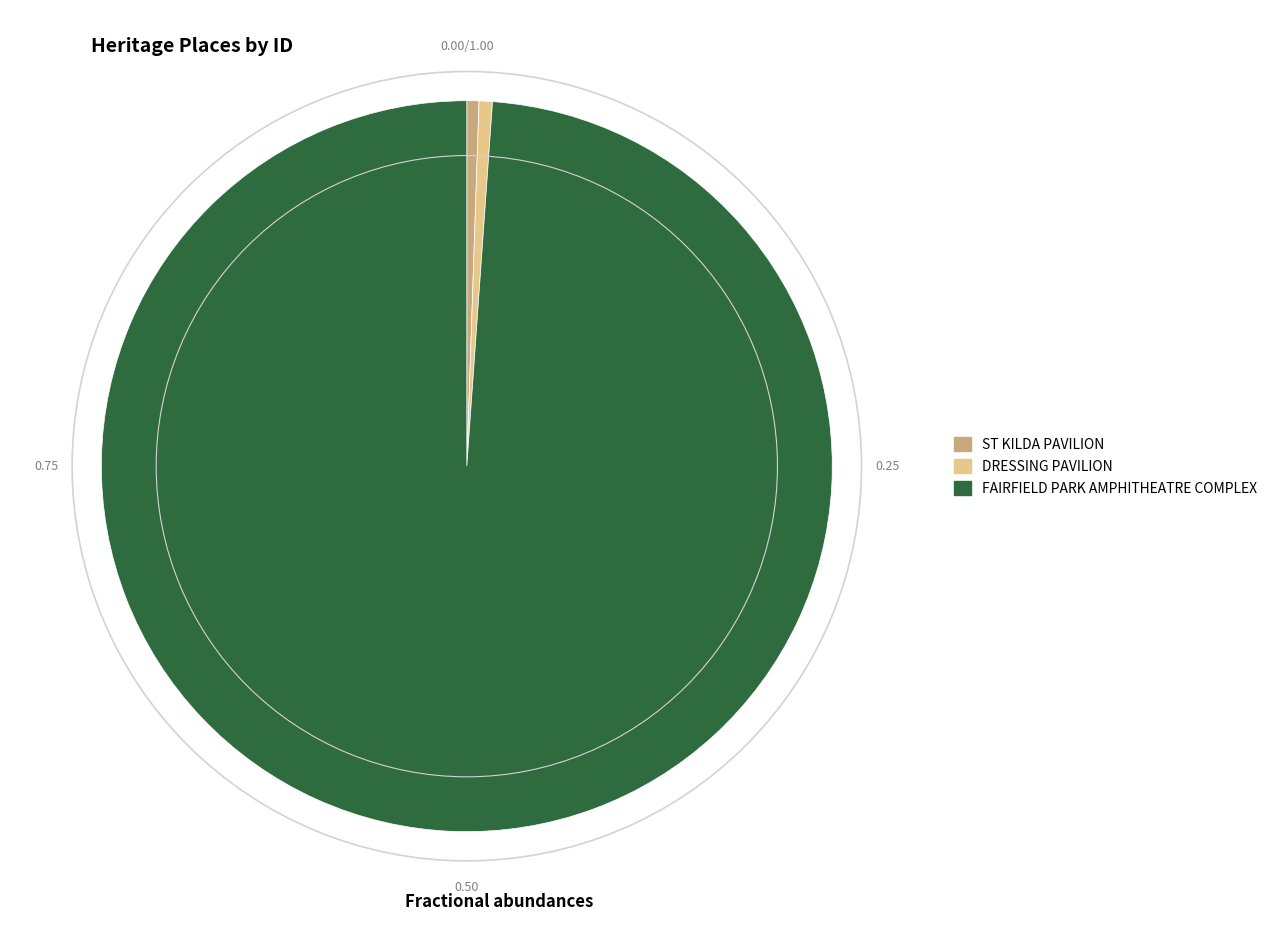

Which has a higher value, FAIRFIELD PARK AMPHITHEATRE COMPLEX or ST KILDA PAVILION?

FAIRFIELD PARK AMPHITHEATRE COMPLEX